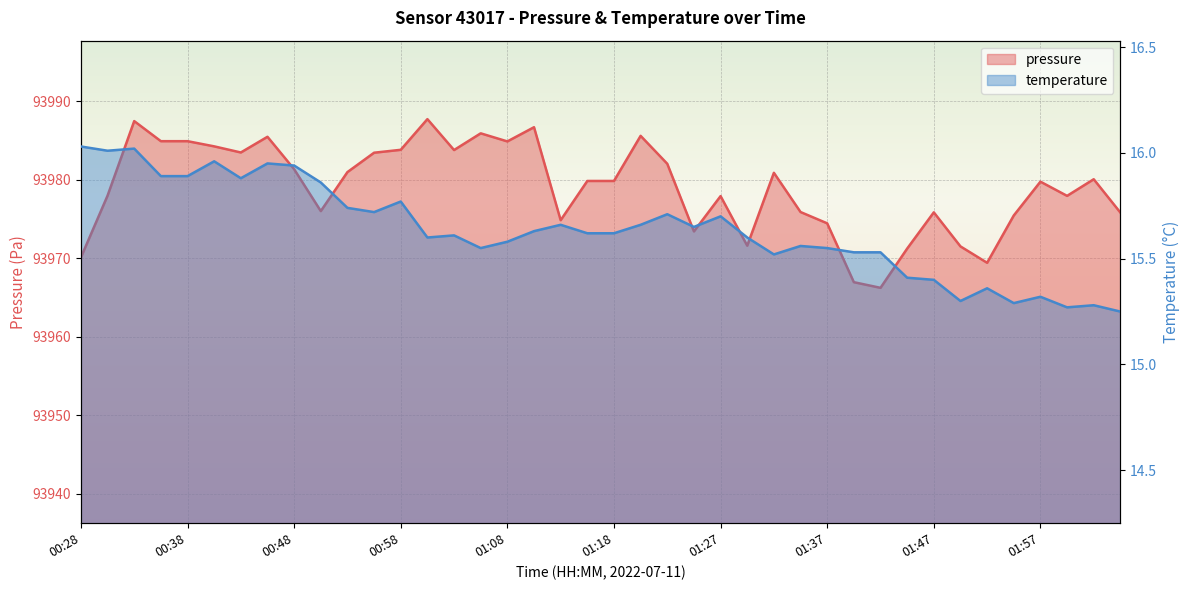

What is the difference between the highest and lowest values at 01:13?

93959.2